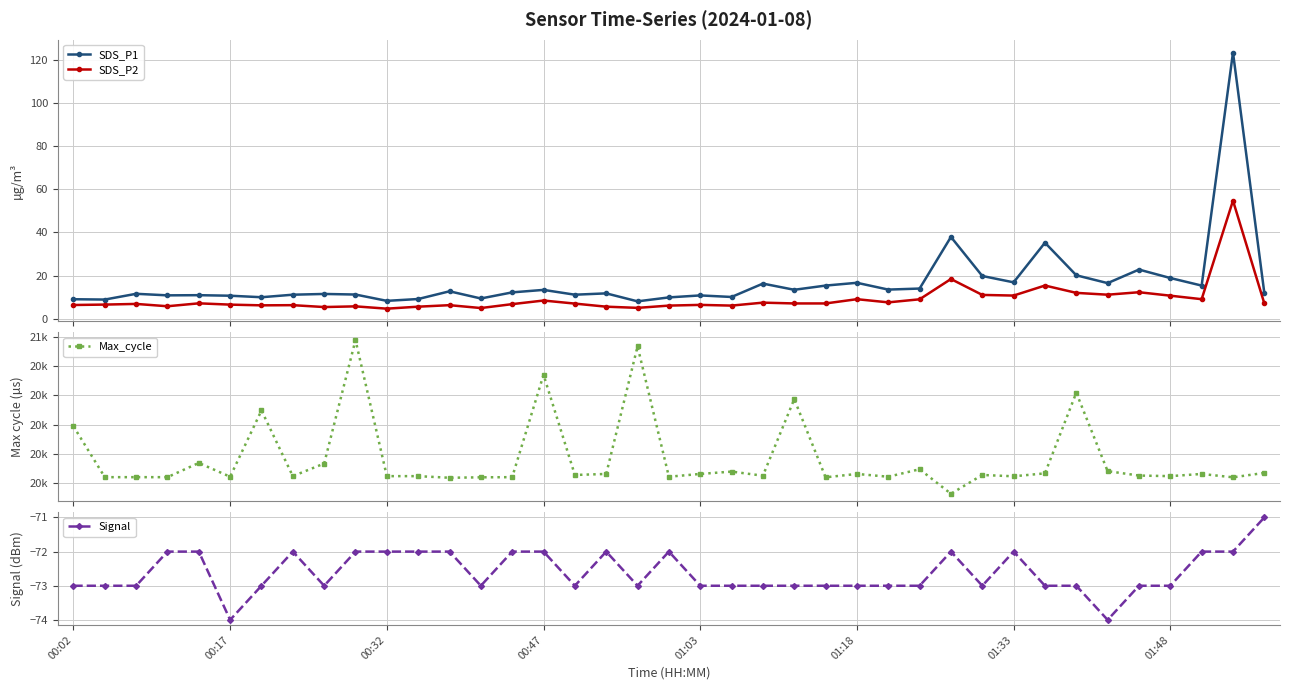

What is the average value of the Signal series?

-72.6